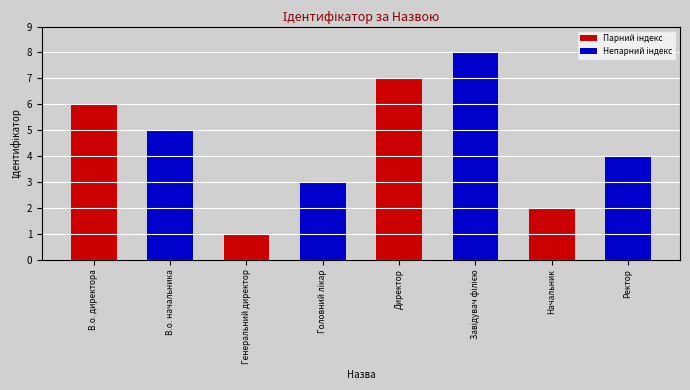

The value at Генеральний директор is 1. True or false?

True